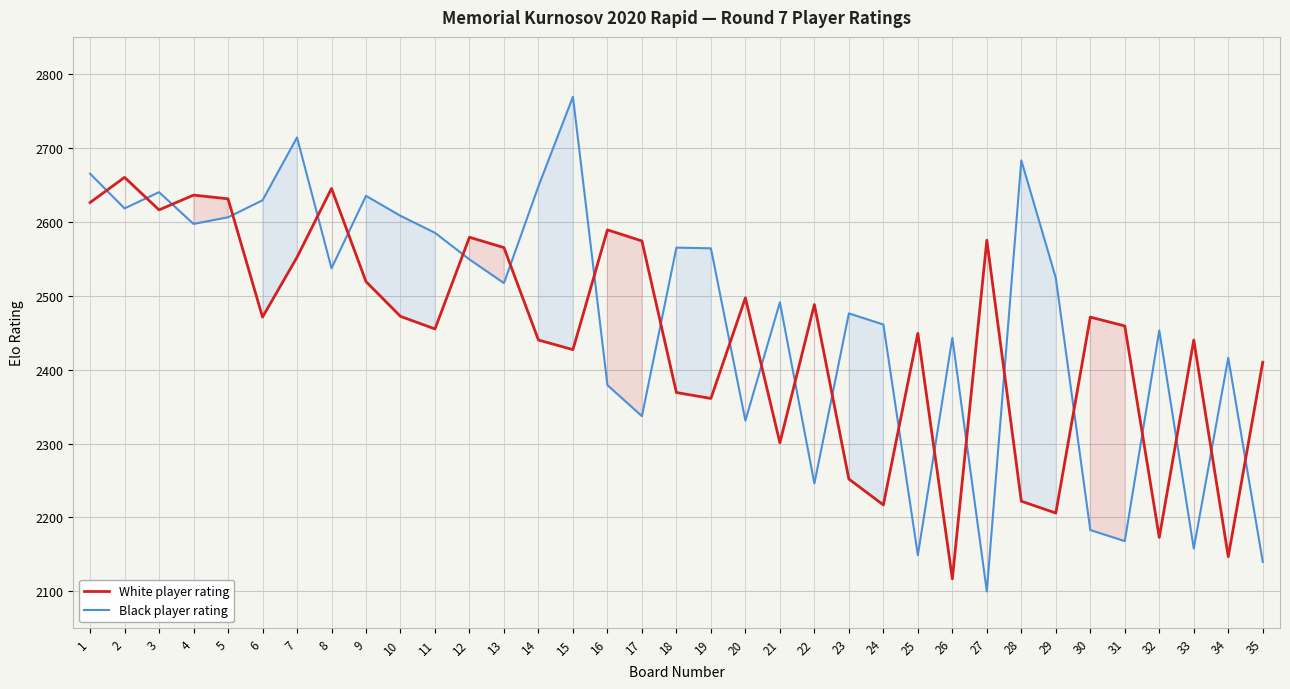

Where is the first local minimum for Black player rating?

2